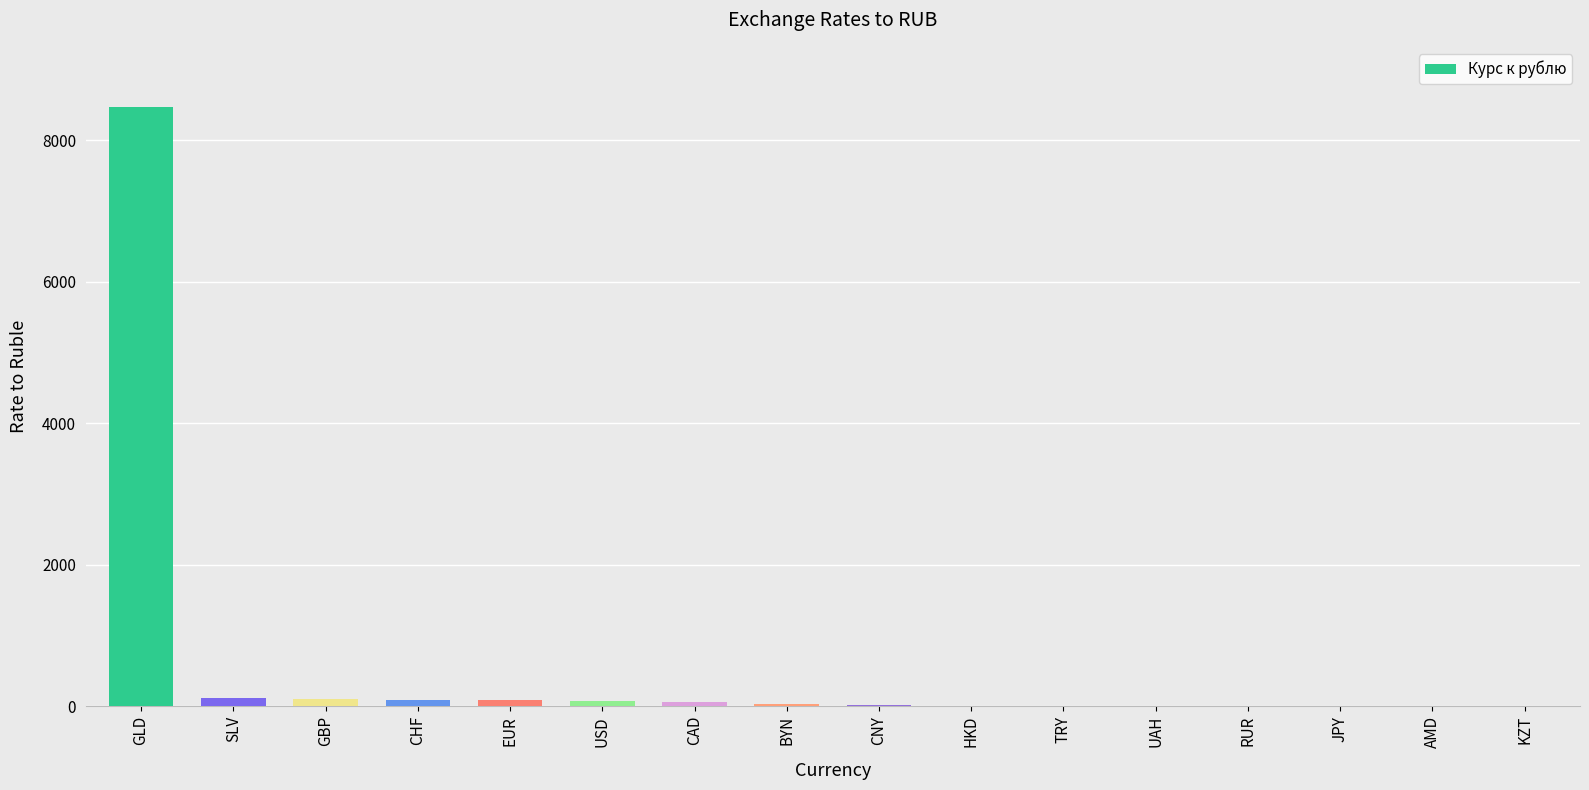

True or false: the data shows 8476.0 at GLD.

True